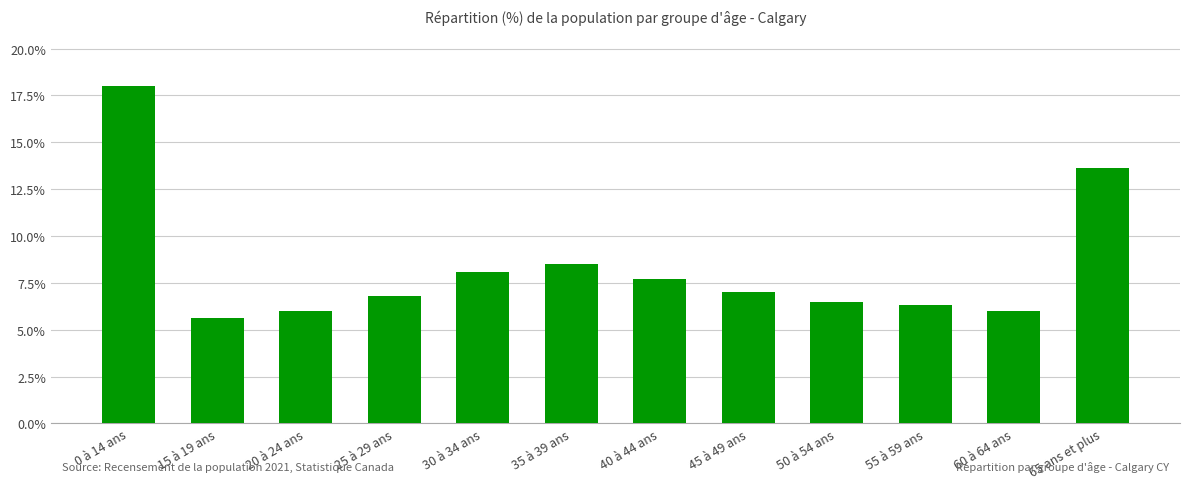

What is the approximate value at 55 à 59 ans?

6.3